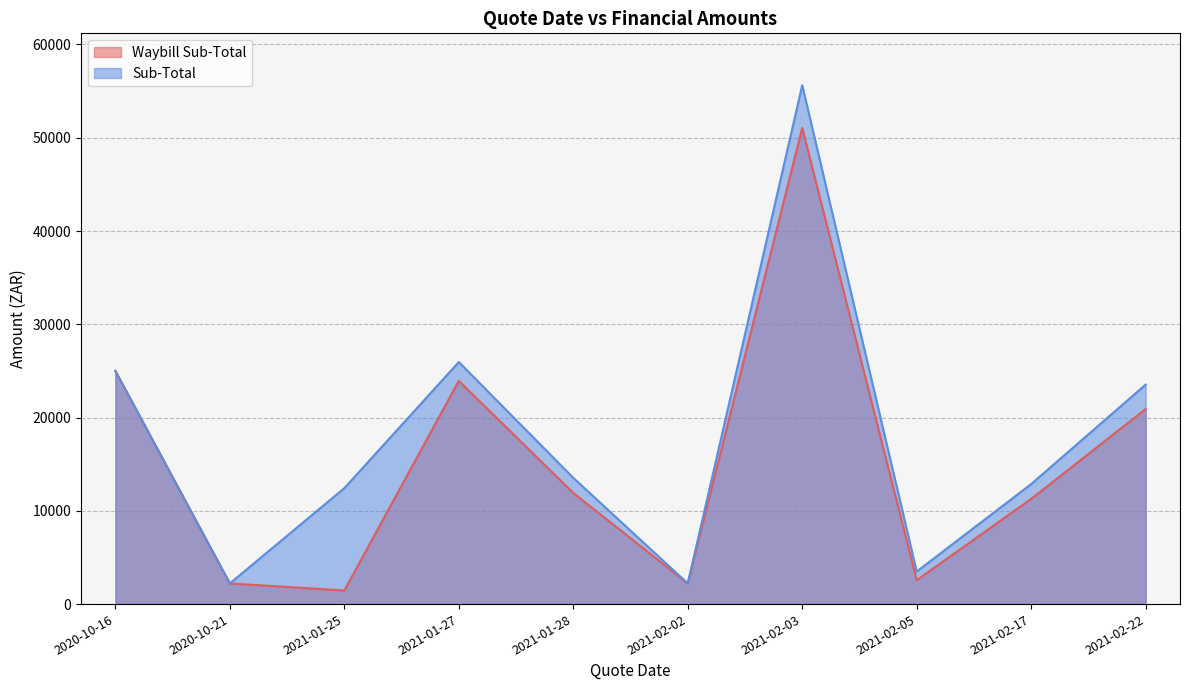

What are all the series names shown in the legend?

Waybill Sub-Total, Sub-Total